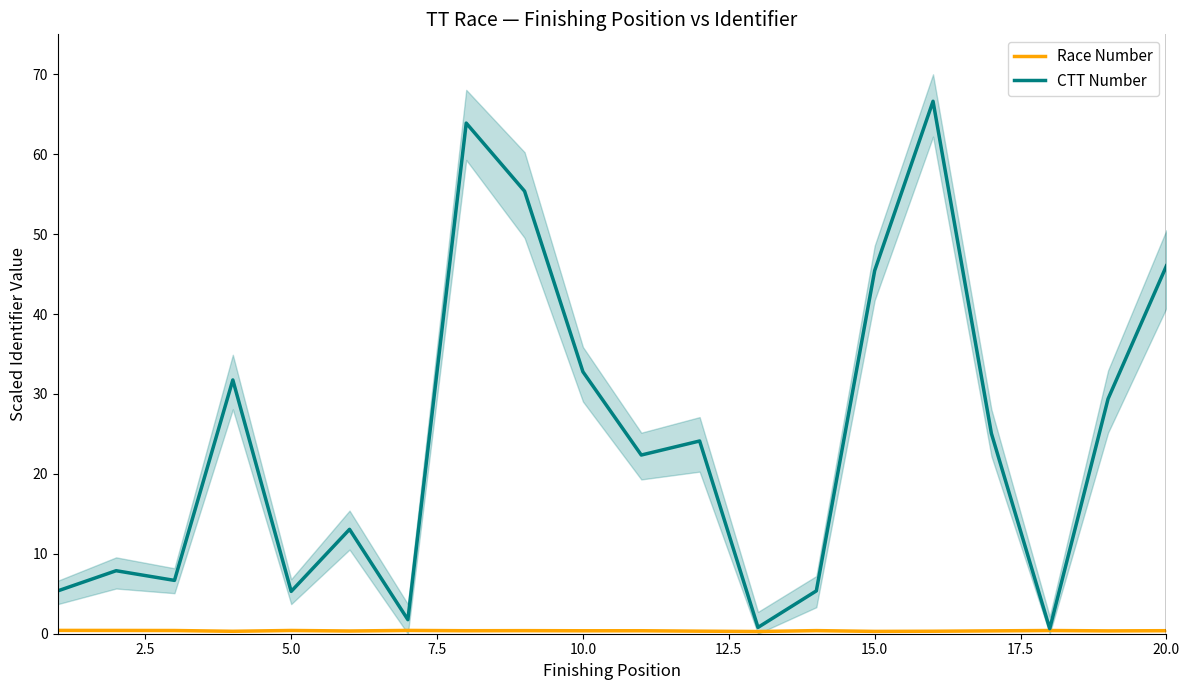

Count the number of categories in the chart.

20